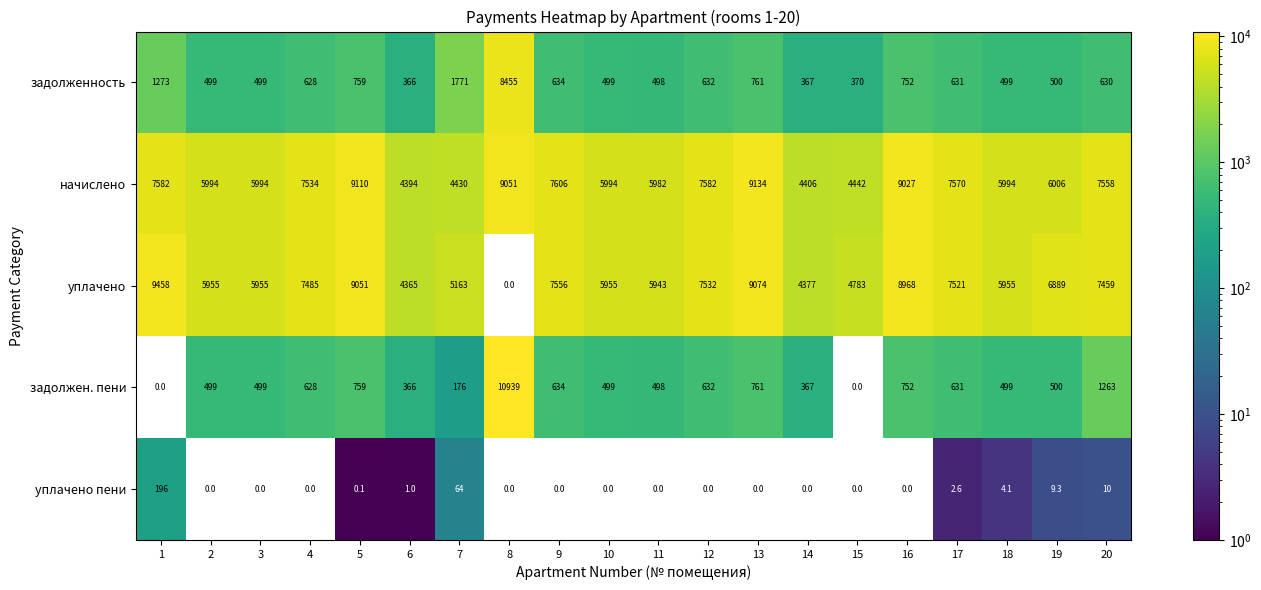

Which category has the highest value across all series?

8